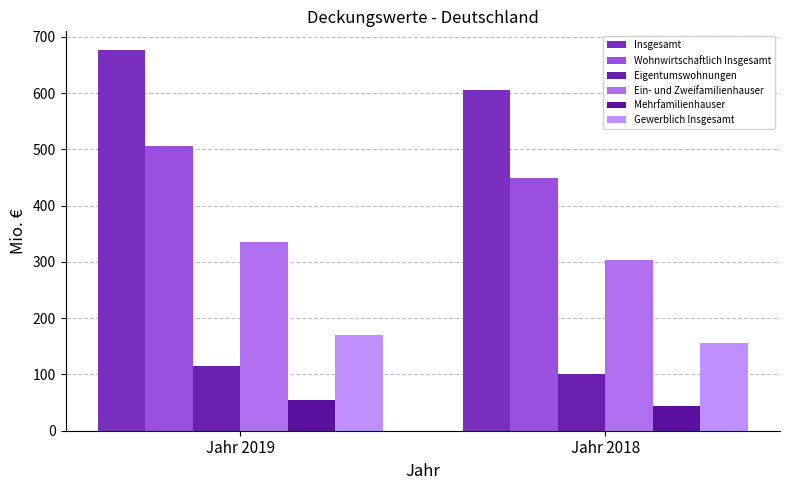

At Jahr 2018, list the series in order from largest to smallest.

Insgesamt, Wohnwirtschaftlich Insgesamt, Ein- und Zweifamilienhauser, Gewerblich Insgesamt, Eigentumswohnungen, Mehrfamilienhauser